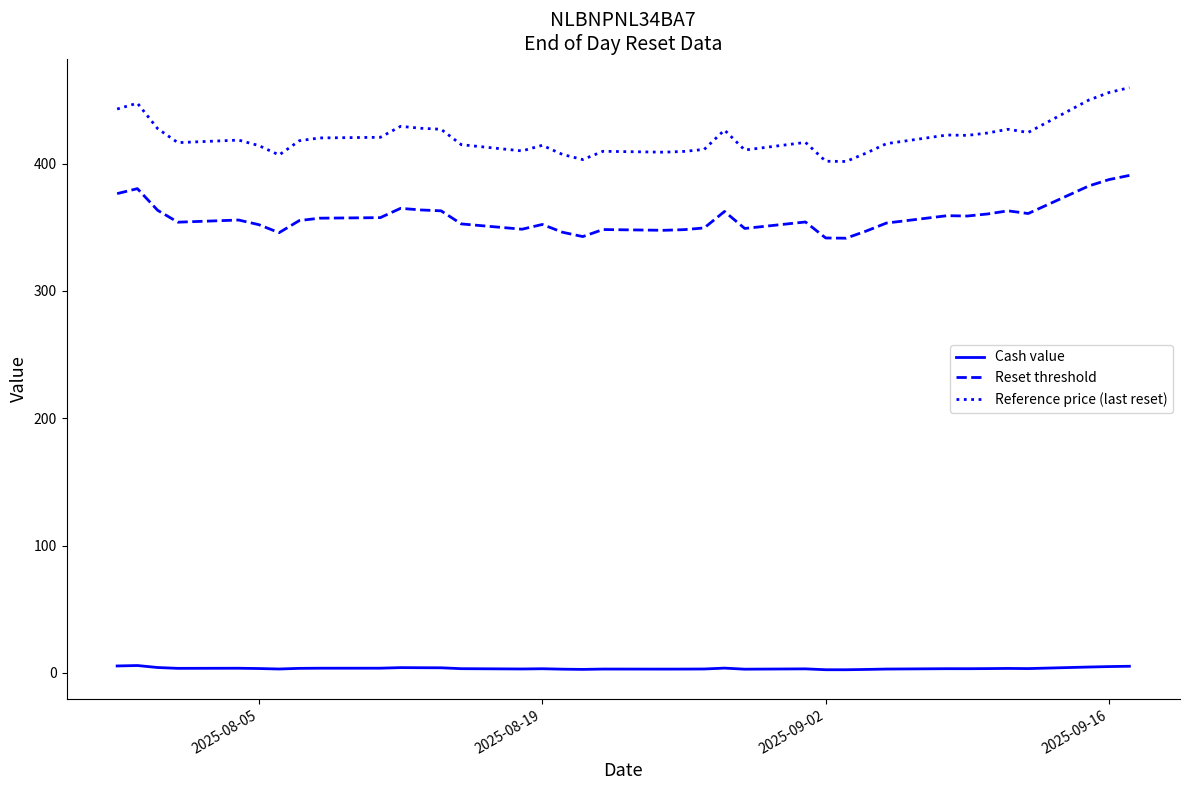

True or false: Reset threshold and Cash value cross at least once.

False